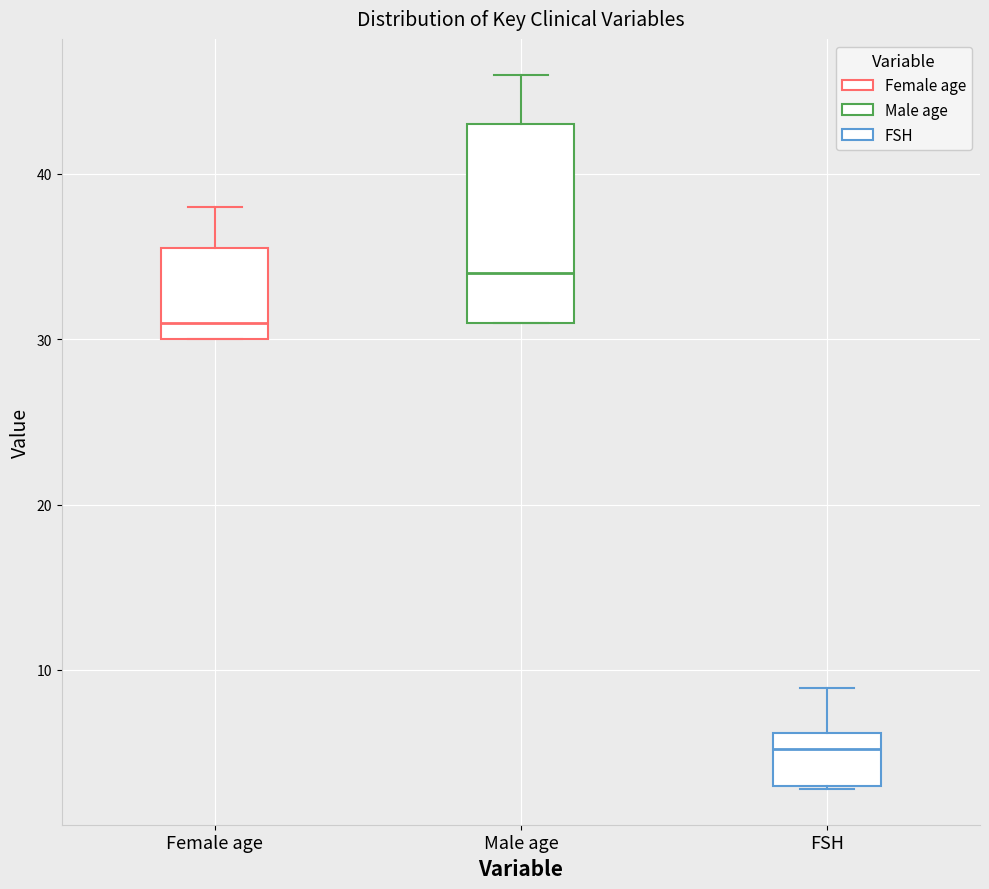

Reading left to right, read every box against the y-axis: the position of its median line, the range the box covers, and the ends of its whiskers. The values are not printed on the chart, so give them approximately, as read against the axis.

Female age: median 31, box 30 to 36, whiskers 30 to 38
Male age: median 34, box 31 to 43, whiskers 31 to 46
FSH: median 5, box 3 to 6, whiskers 3 to 9